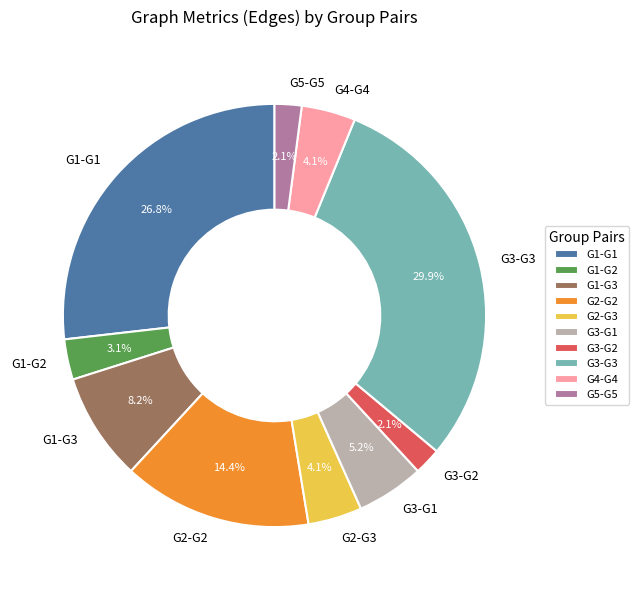

How many slices are in this pie chart?

10